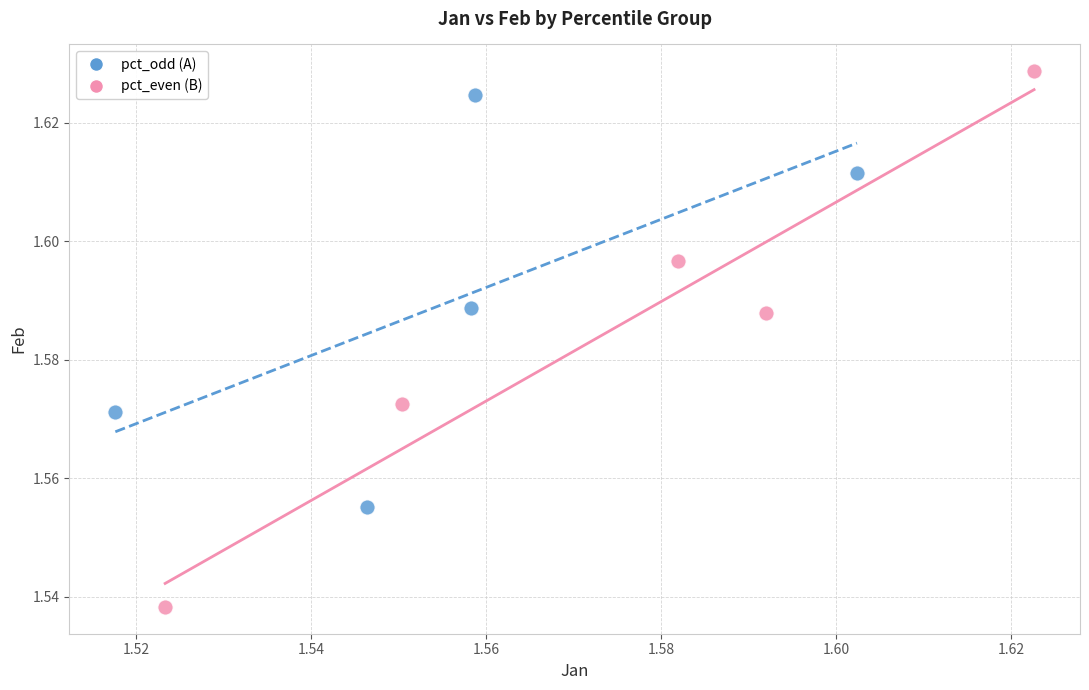

Which series contains the lowest Y value?

pct_even (B)